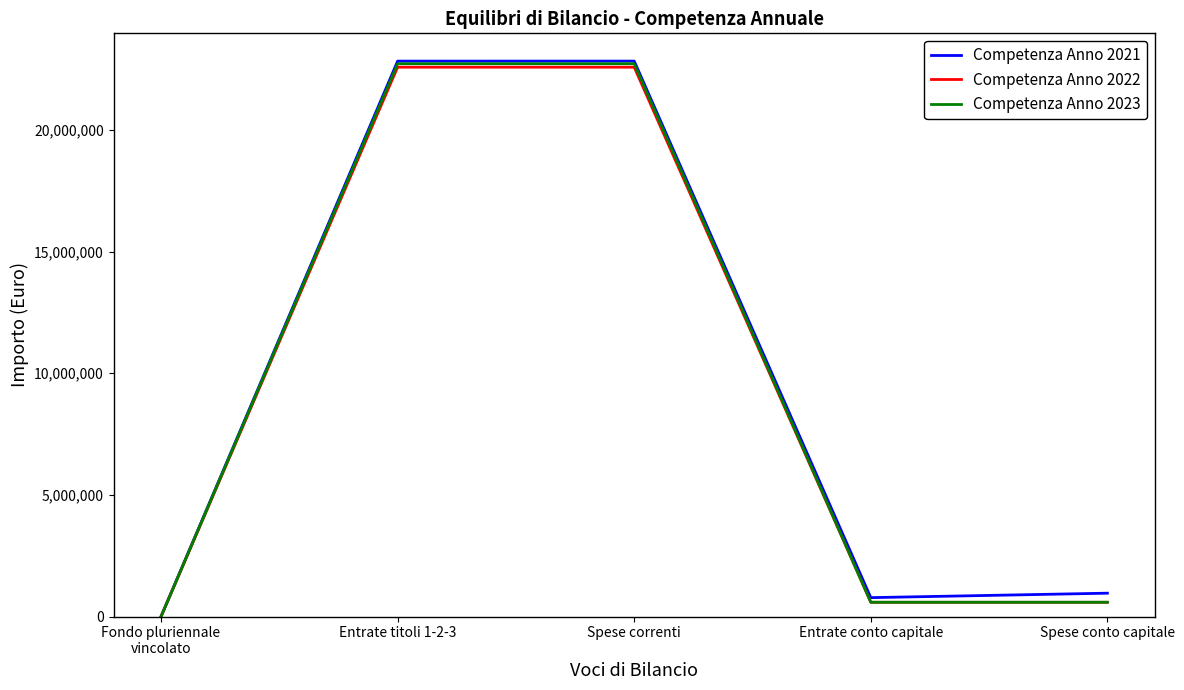

What is the total value across all series at Spese correnti?

68147682.0